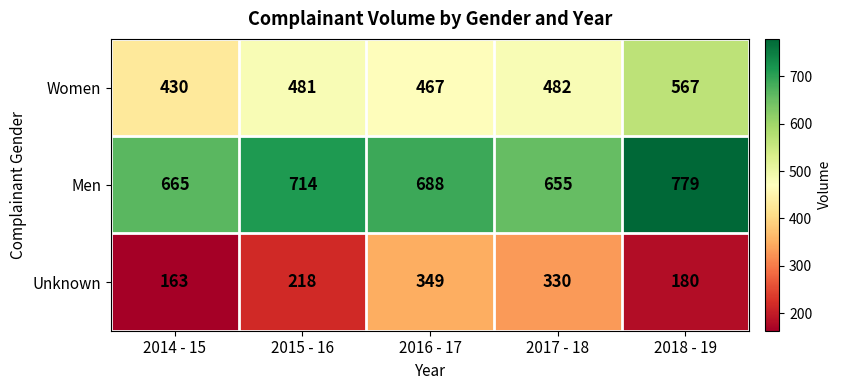

Reading left to right, transcribe all the data shown in this chart.

Women: 430	481	467	482	567
Men: 665	714	688	655	779
Unknown: 163	218	349	330	180